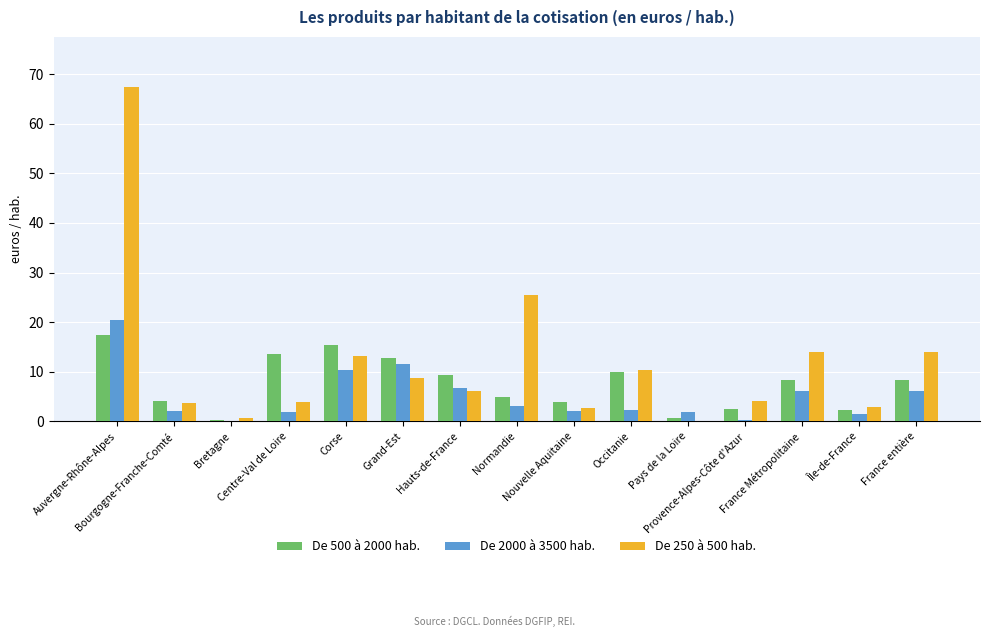

What is the average value of the De 2000 à 3500 hab. series?

5.1